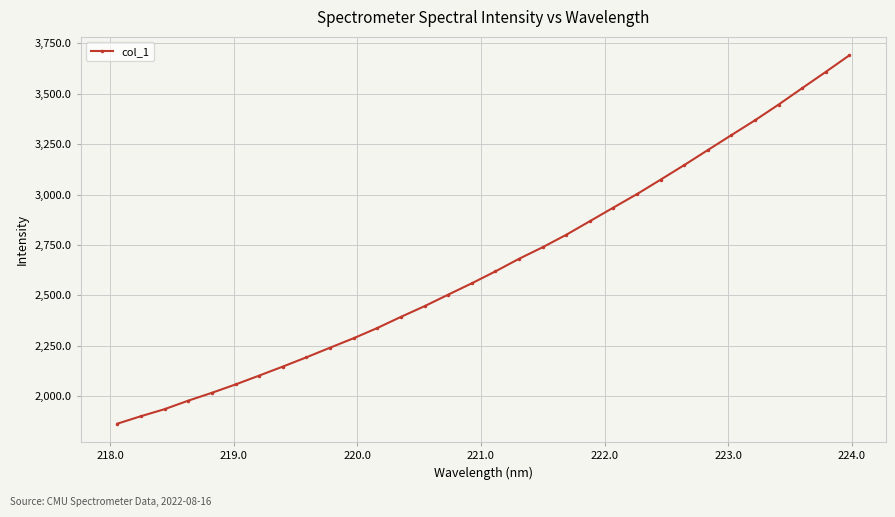

What is the difference between the maximum and minimum values?

1828.5